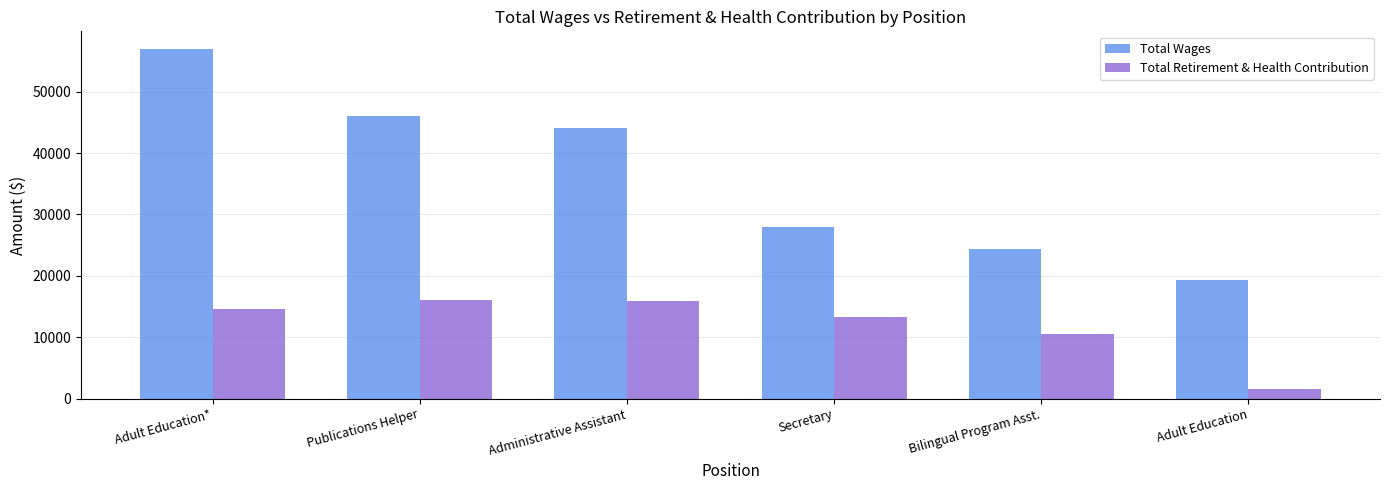

At which category does the chart reach its minimum across all series?

Adult Education